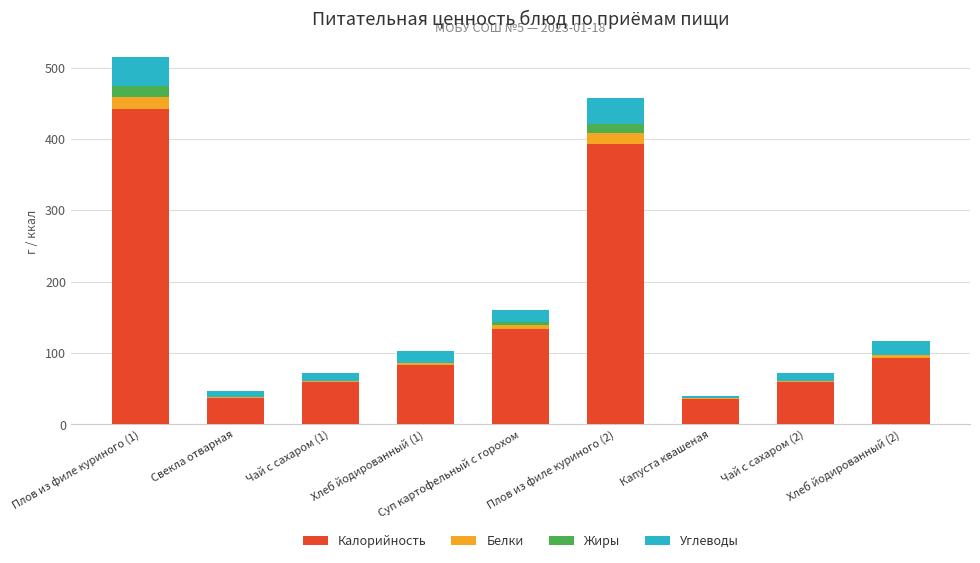

What is the total value across all series at Плов из филе куриного (2)?

457.2